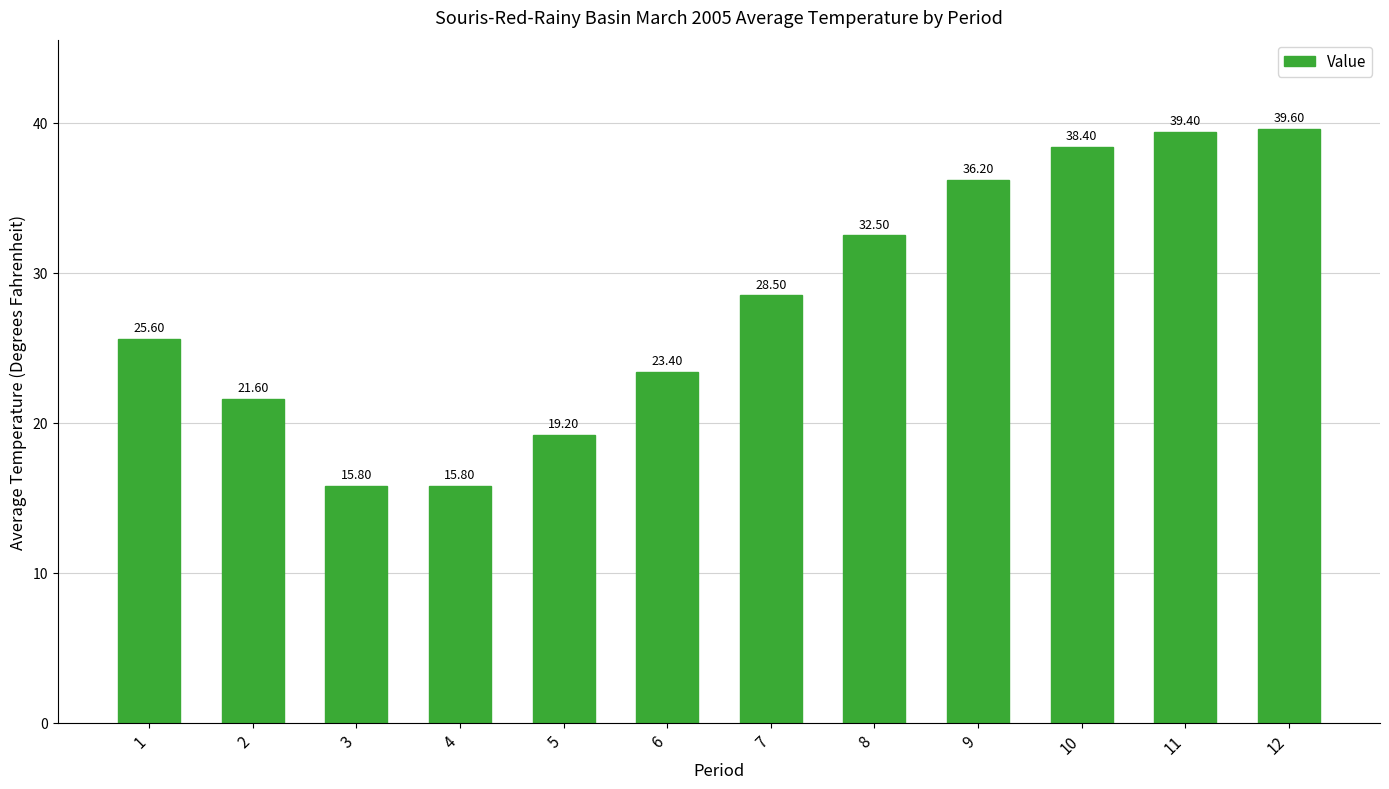

Where is the data nearest to the value 27?

1